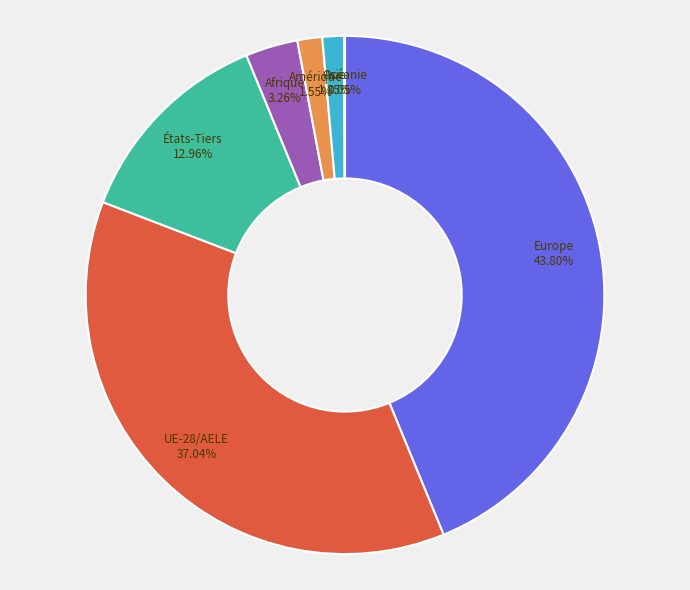

Is there any slice that represents more than half of the pie?

No